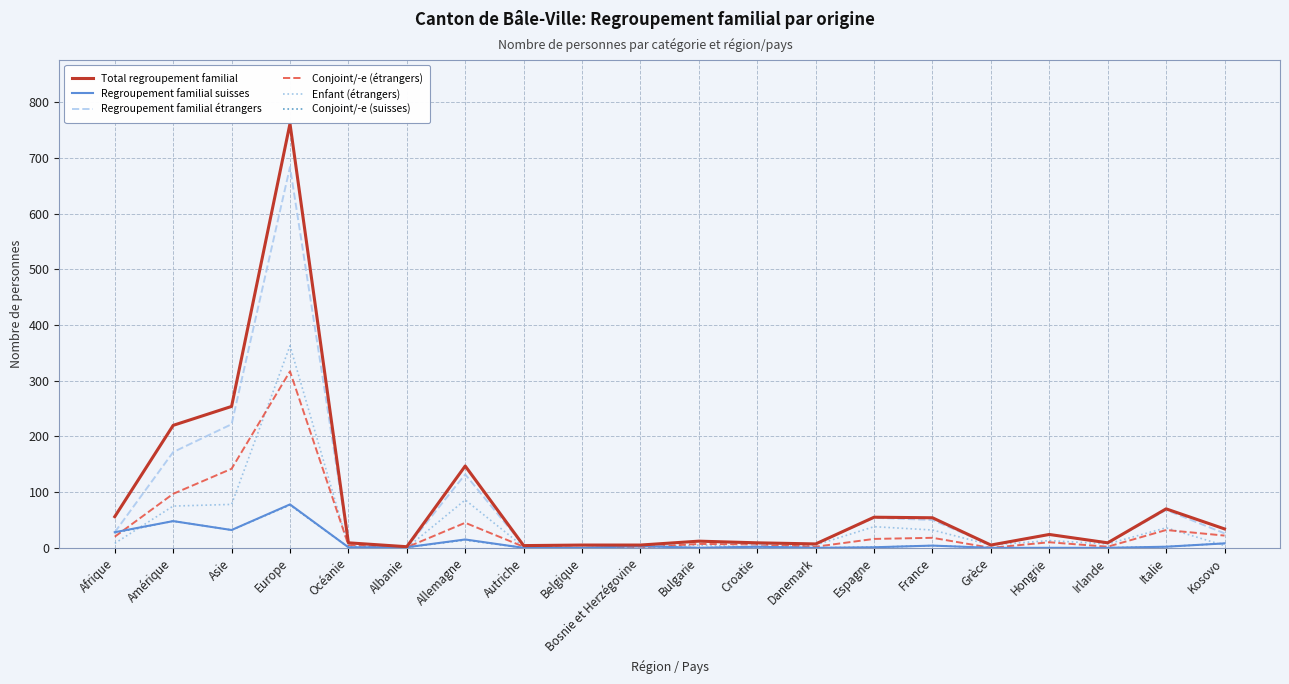

True or false: Total regroupement familial has a value of 2 at Albanie.

True